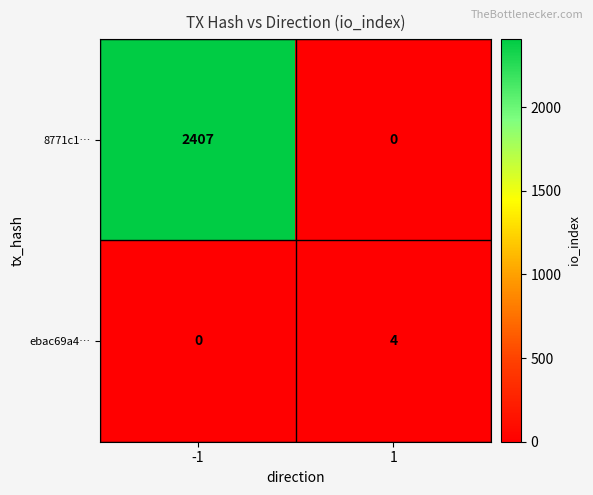

What value does the ebac69a4… series have at 1?

4